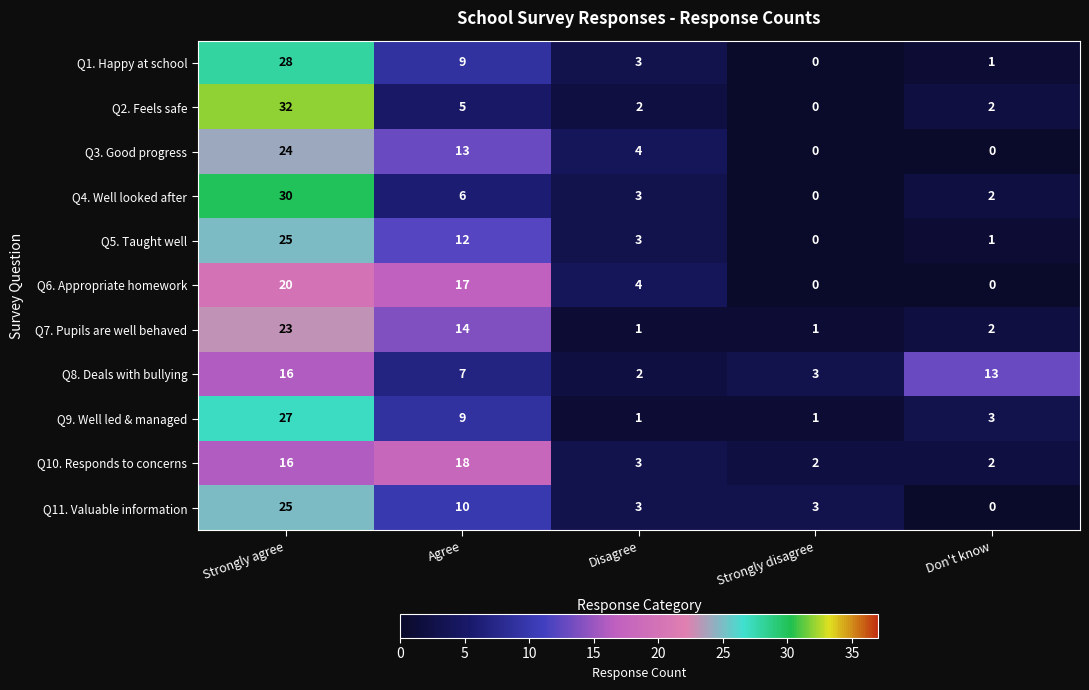

What is the difference between the second highest and minimum values in the Q2. Feels safe series?

5